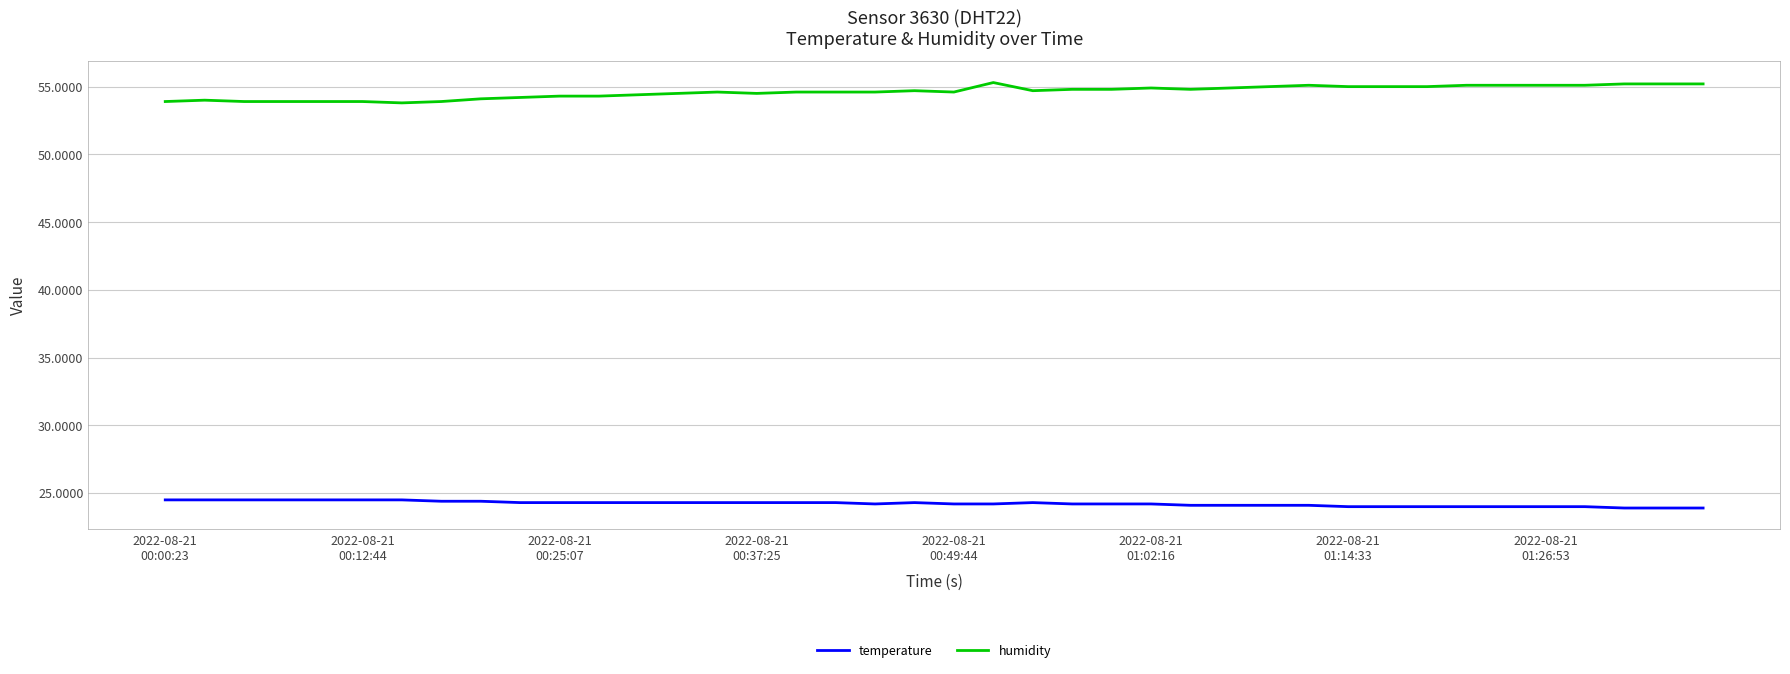

True or false: temperature and humidity cross at least once.

False